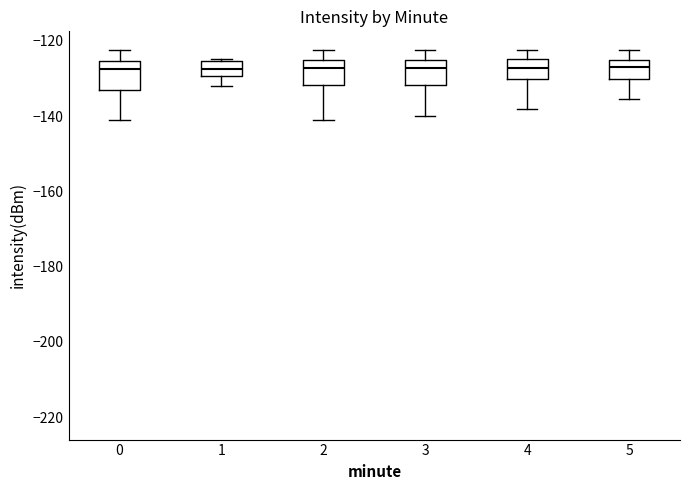

Reading left to right, transcribe this box plot: for each box, give where its median line is, the range the box spans, and where its two whiskers end, as read against the y-axis. The values are not printed on the chart, so give them approximately, as read against the axis.

0: median -128, box -134 to -126, whiskers -140 to -122
1: median -128, box -130 to -126, whiskers -132 to -124
2: median -128, box -132 to -126, whiskers -140 to -122
3: median -128, box -132 to -126, whiskers -140 to -122
4: median -128, box -130 to -124, whiskers -138 to -122
5: median -126 (just below the box's upper edge), box -130 to -126, whiskers -136 to -122